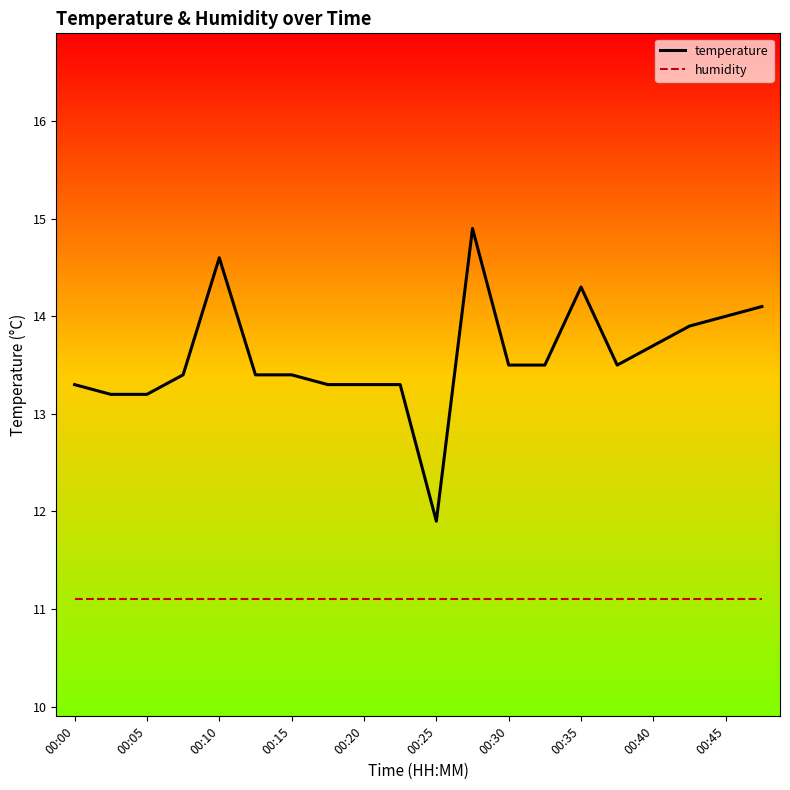

List the series in order of their peak value, lowest first.

humidity, temperature